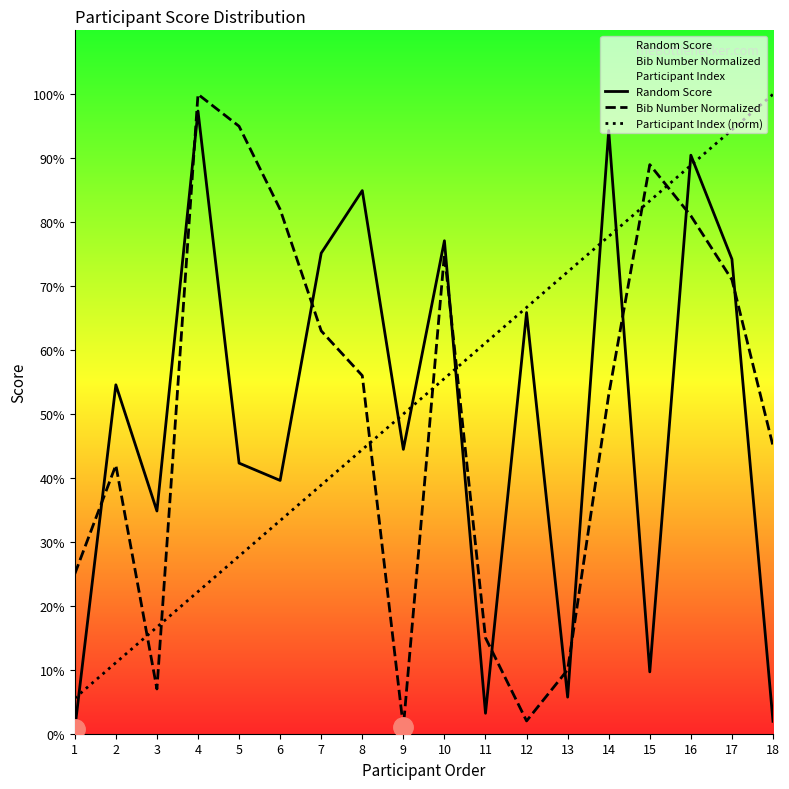

Where is the first local maximum for Random Score?

2